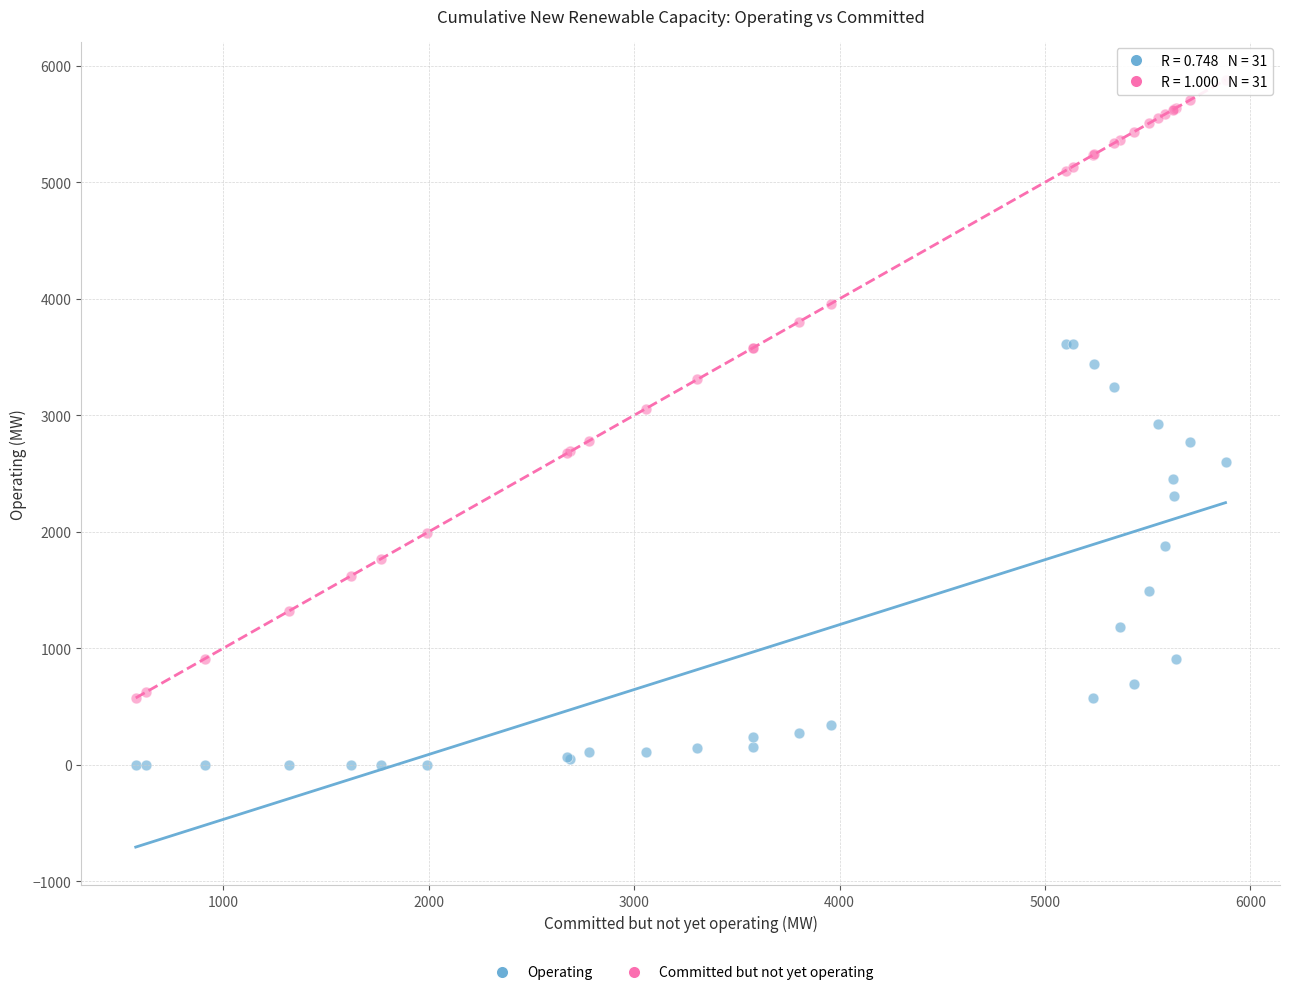

What is the X range (max minus min) for the scatter plot?

5304.0